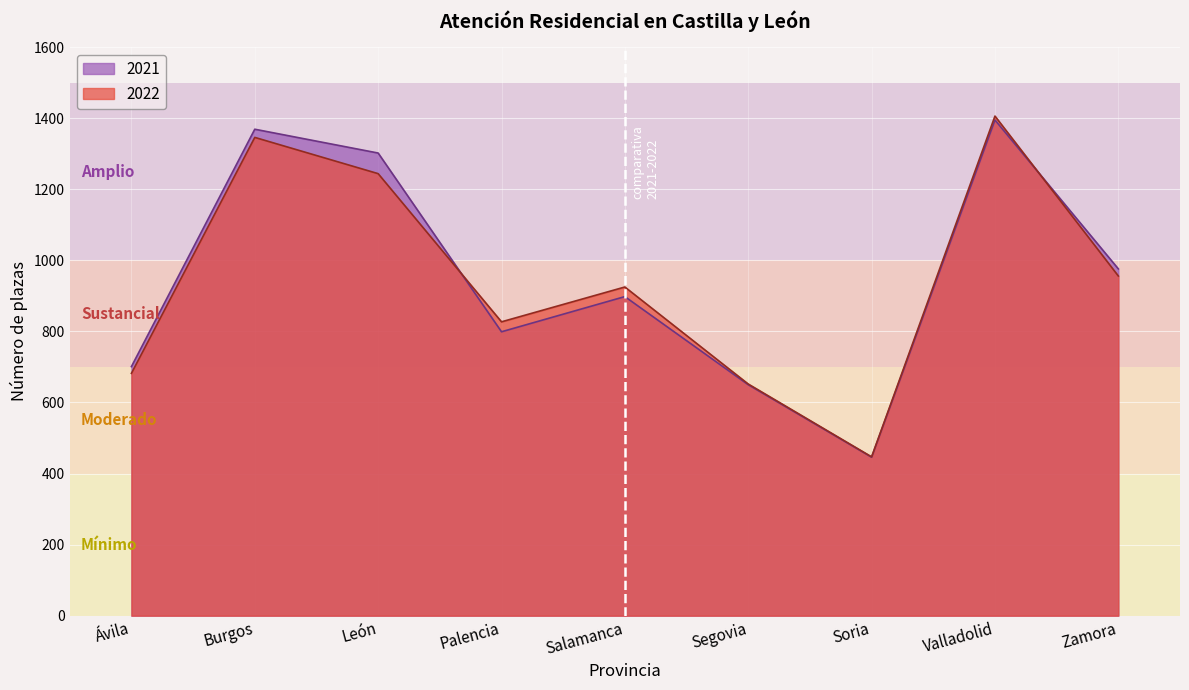

What is the lowest value of the 2022 series?

447